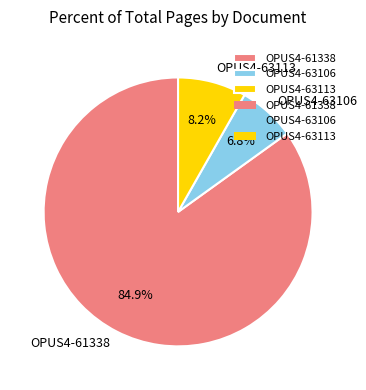

Count the number of slices in the pie.

3